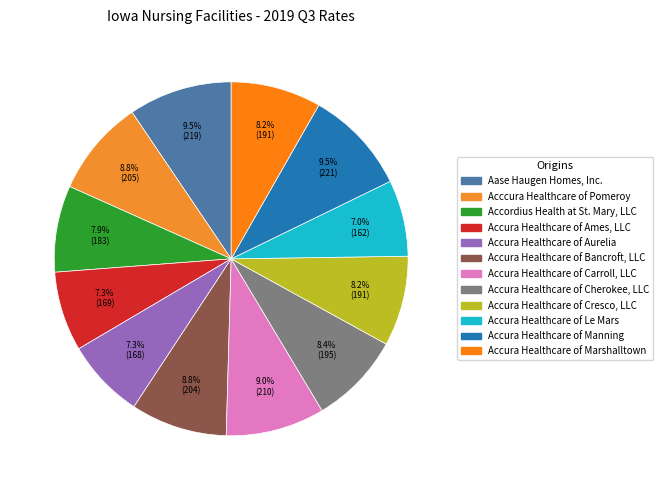

What is the change in value from Acccura Healthcare of Pomeroy to Accura Healthcare of Marshalltown?

-13.6